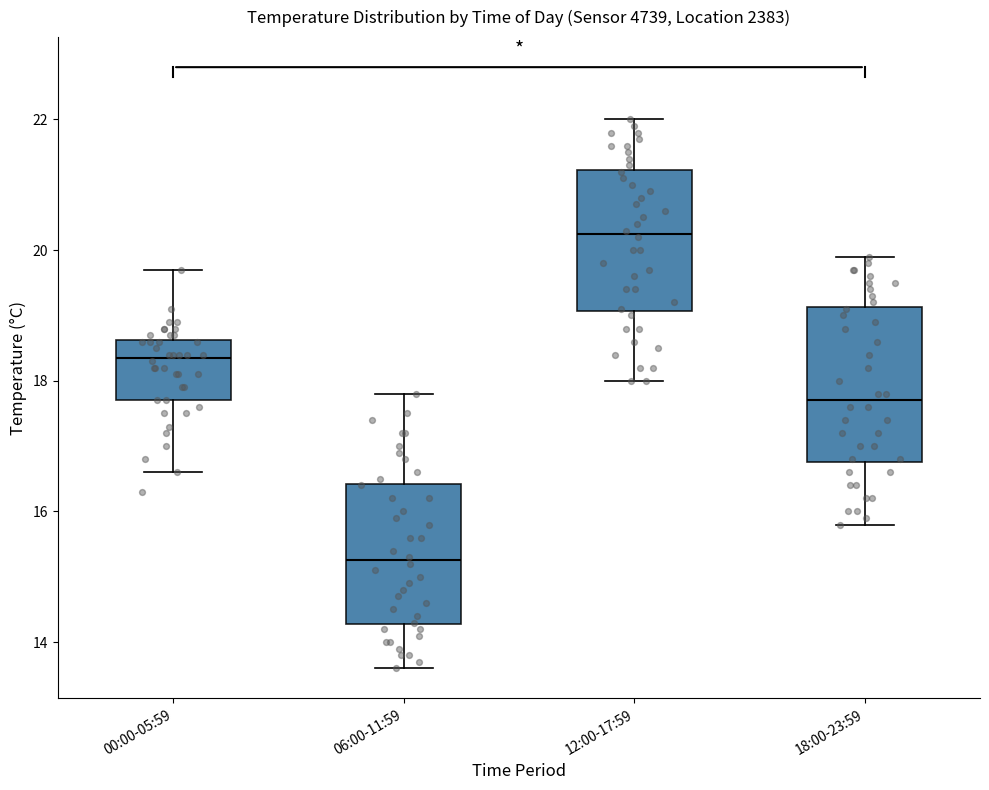

Which box is the tallest, from its lower edge to its upper edge?

18:00-23:59